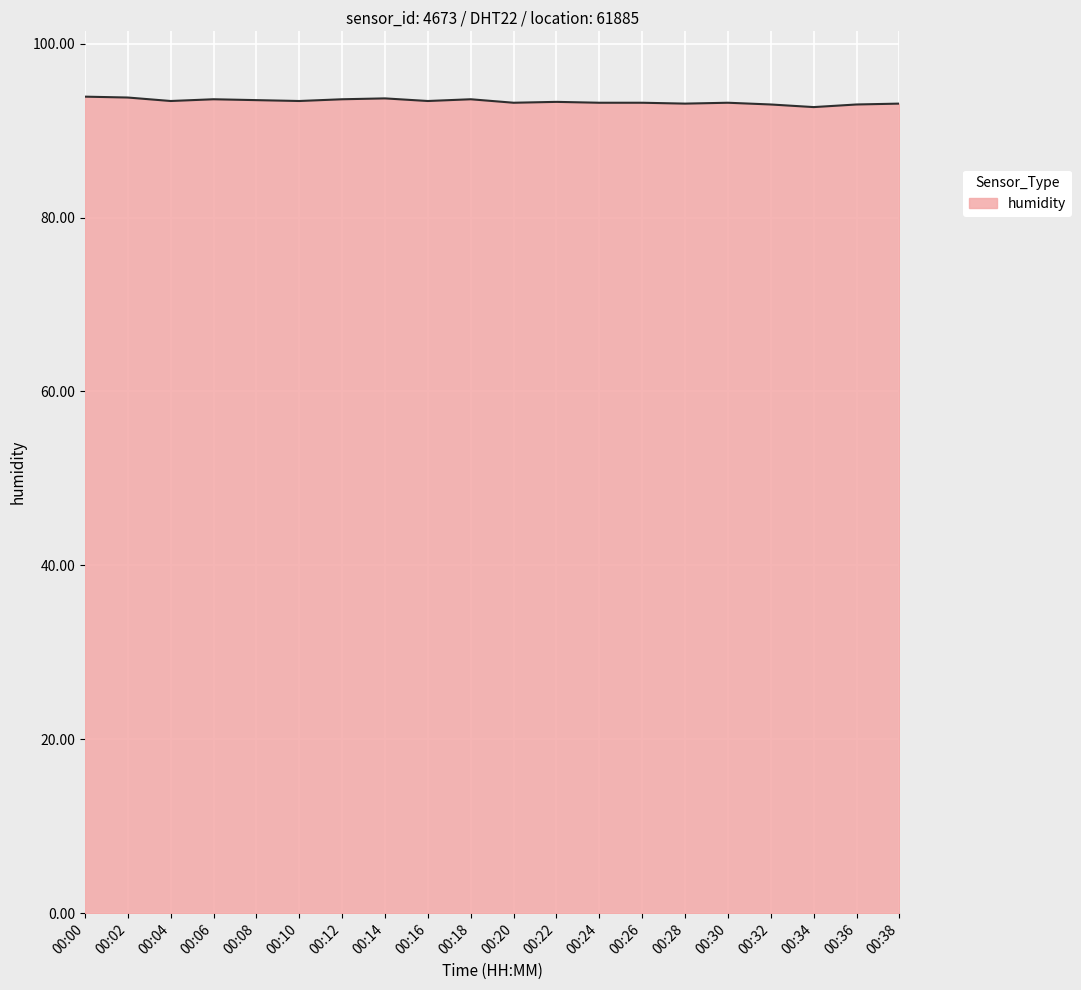

What is the change in value from 00:06 to 00:22?

-0.3